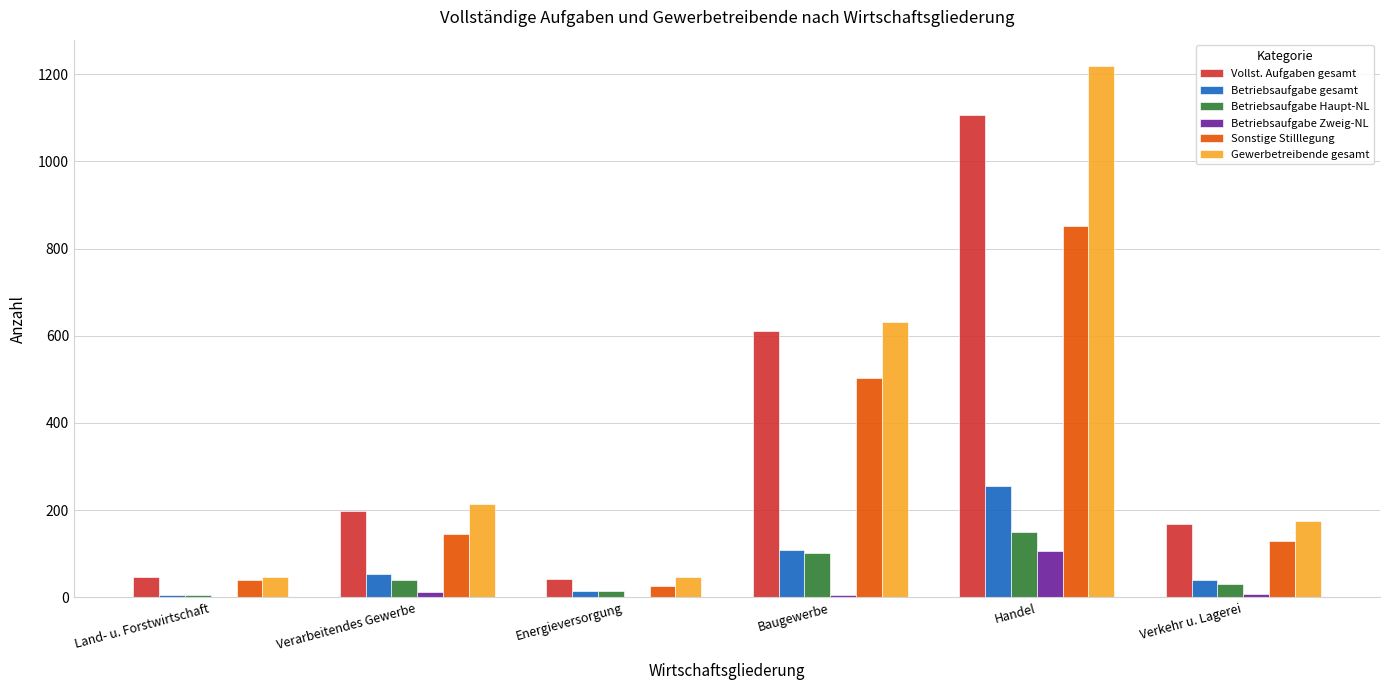

Count the Gewerbetreibende gesamt values in the range 47 to 631.

5